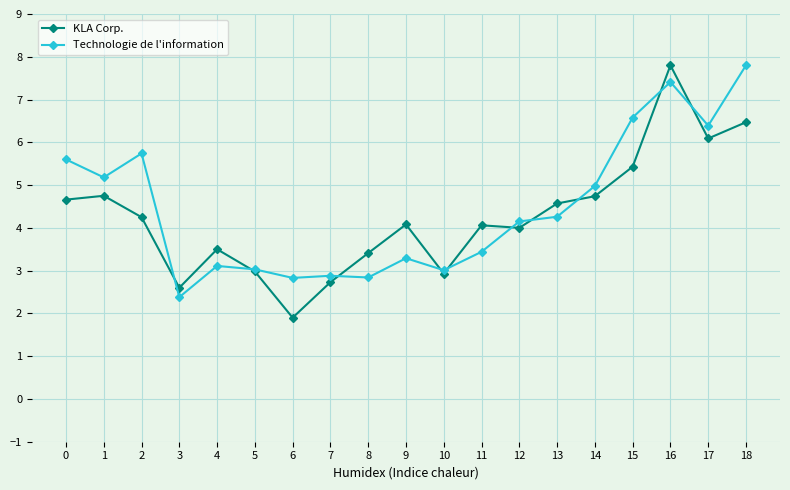

Where do Technologie de l'information and KLA Corp. first cross each other?

2 and 3